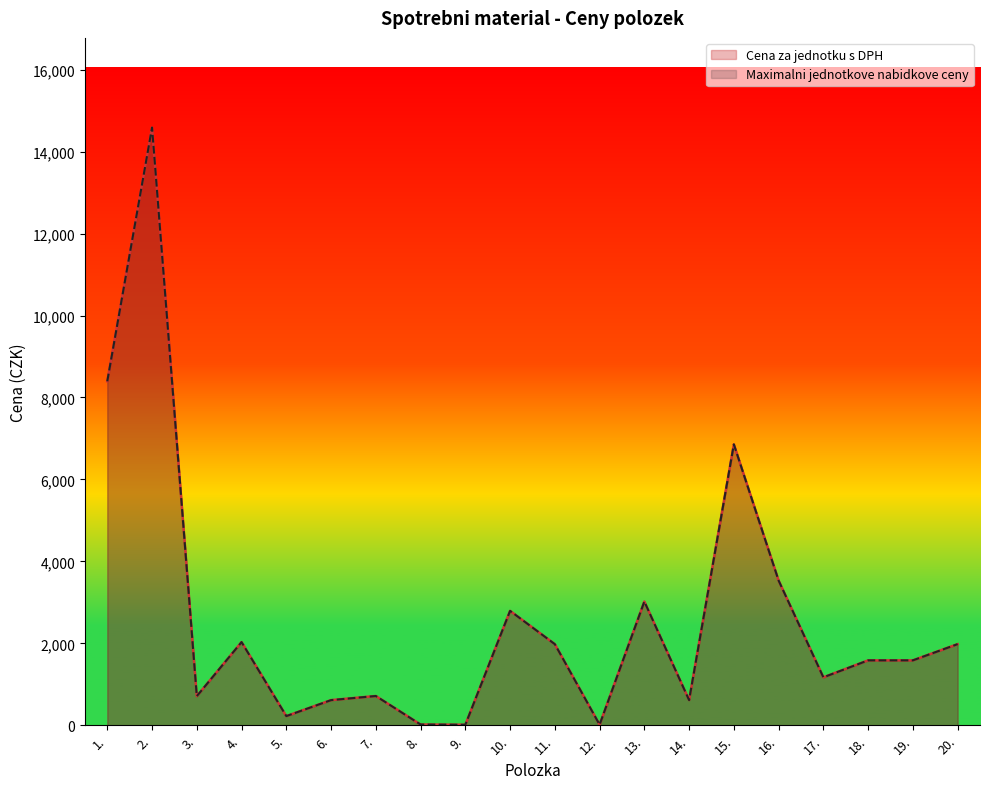

How many values in the Maximalni jednotkove nabidkove ceny series exceed 1584?

9